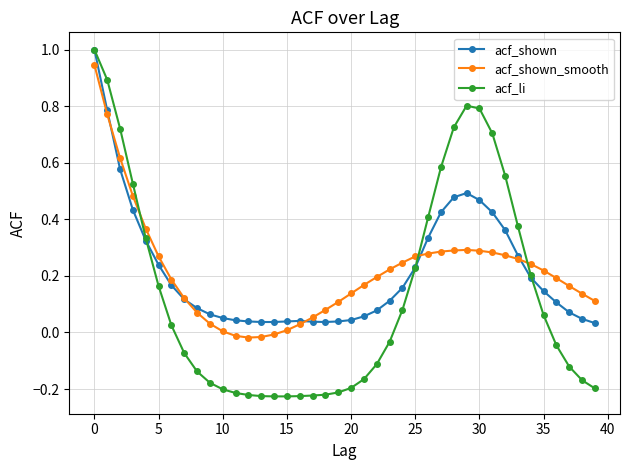

Which series has the largest range (max minus min)?

acf_li